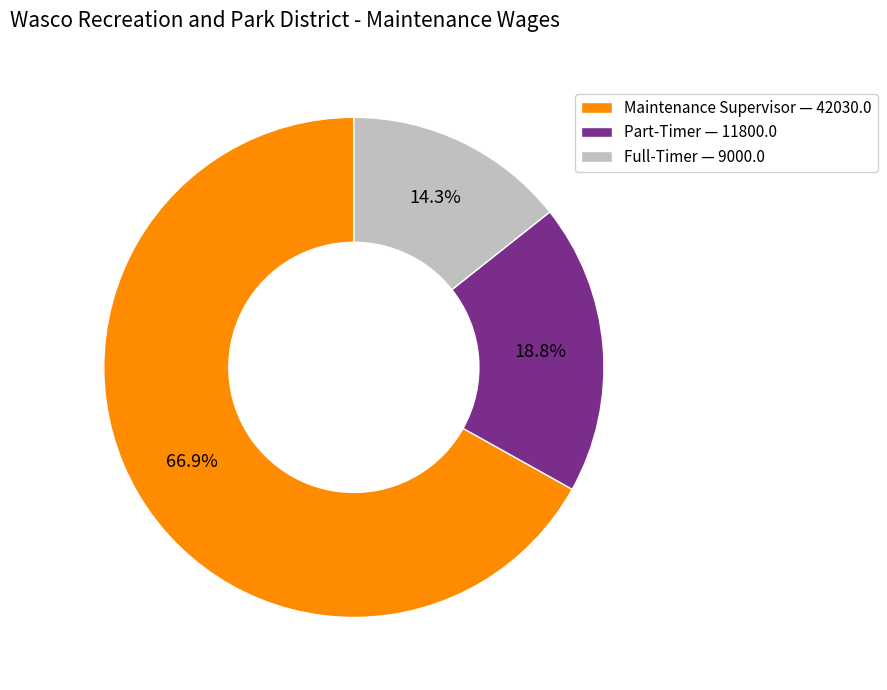

Which has a higher value, Part-Timer or Full-Timer?

Part-Timer